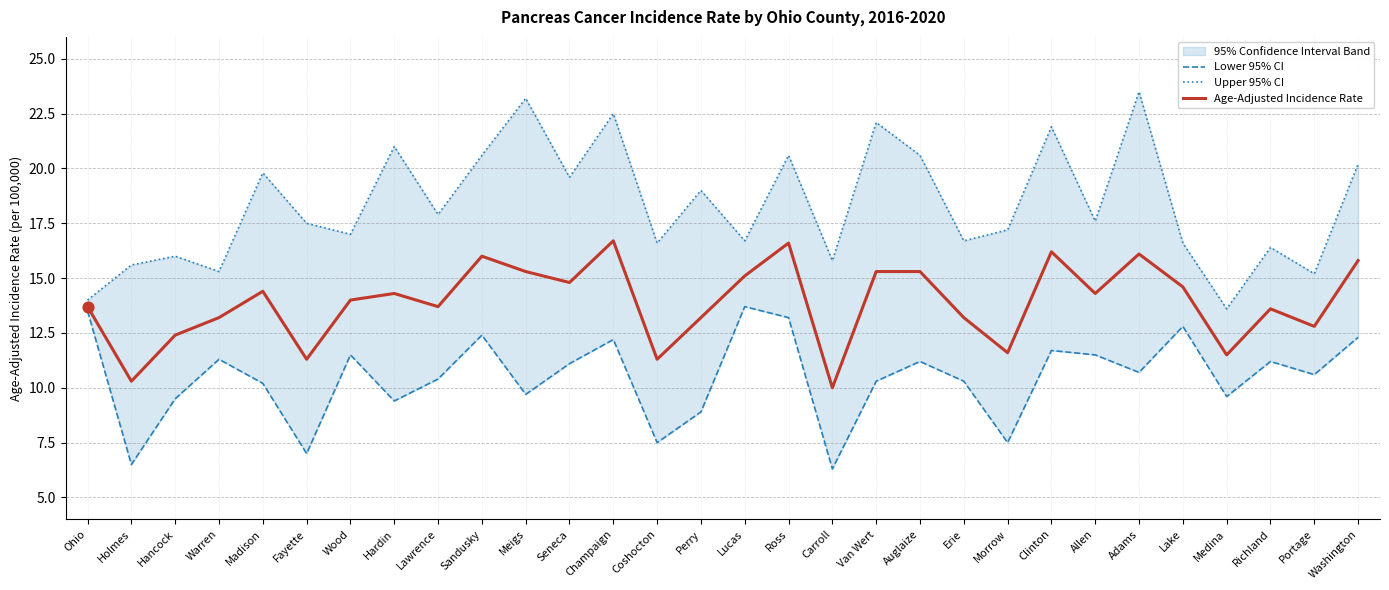

What is the lowest value of the Age-Adjusted Incidence Rate series?

10.0